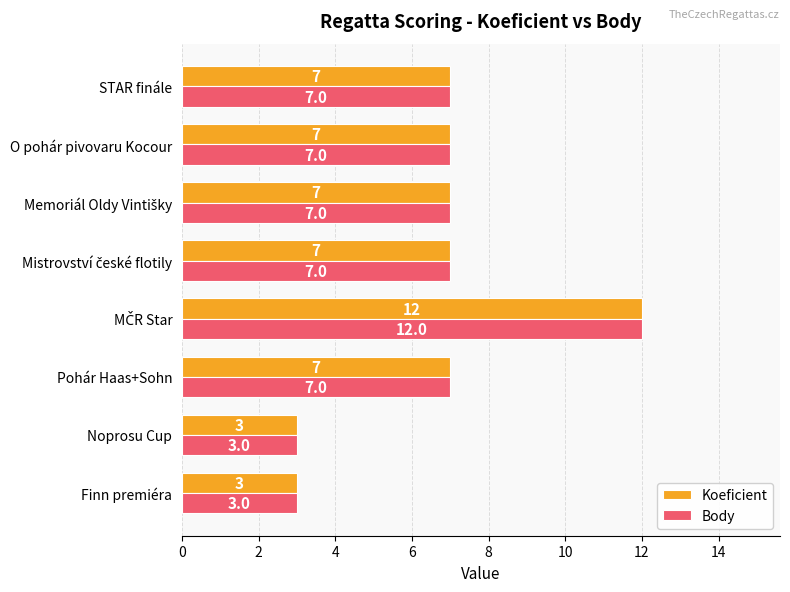

The Body series shows 2 at STAR finále. True or false?

False